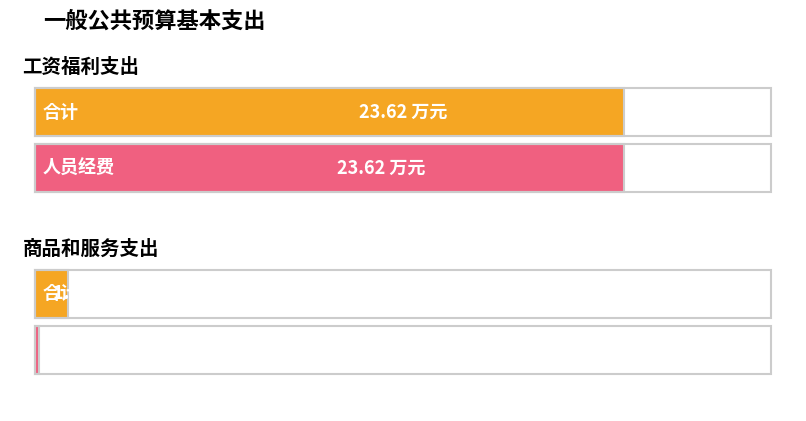

Which category has the highest value across all series?

工资福利支出